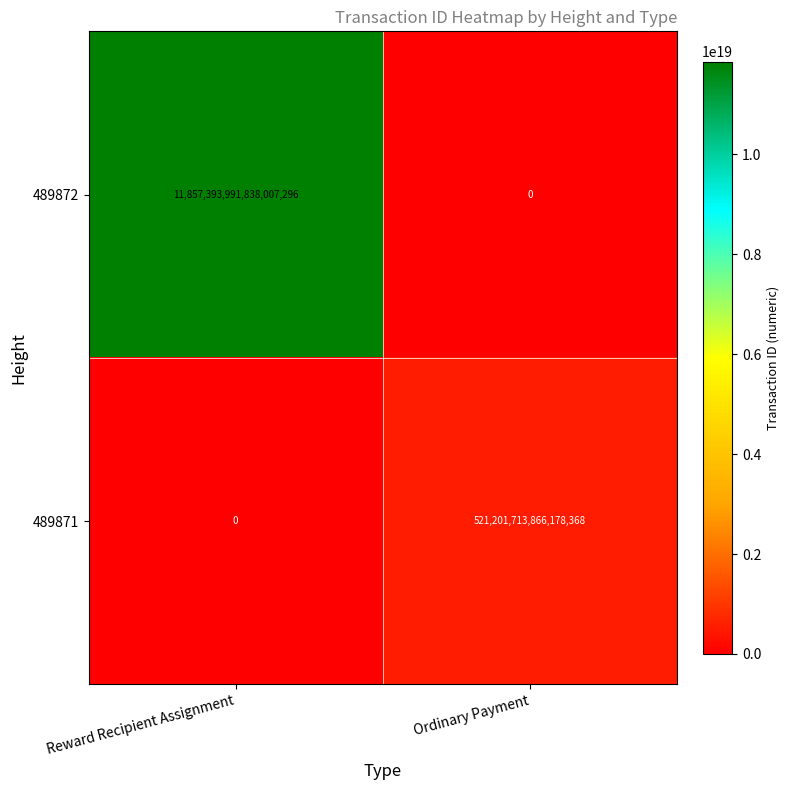

Between Reward Recipient Assignment and Ordinary Payment, which series saw the biggest shift?

489872